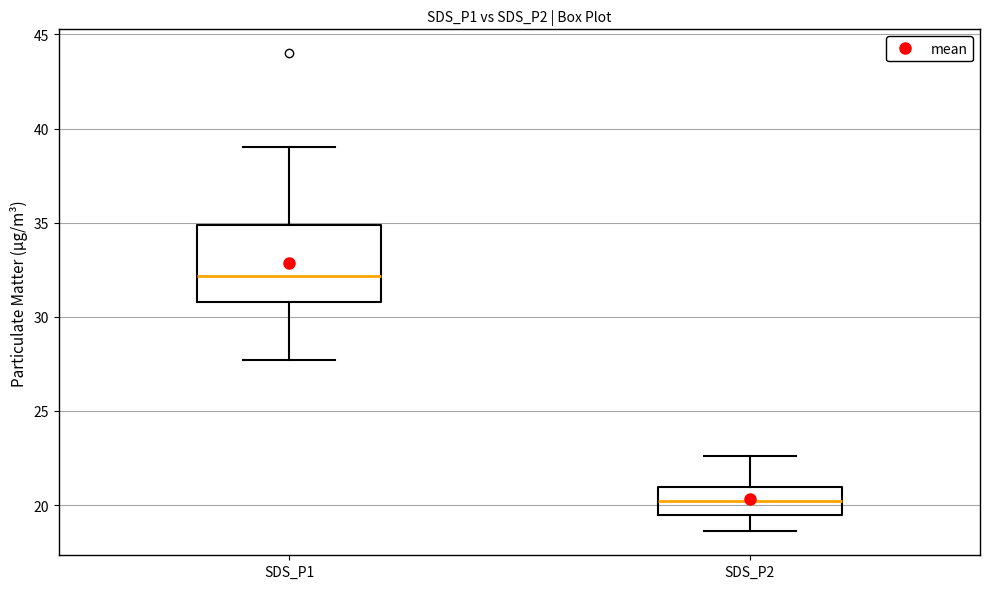

Where does the median line of the box for SDS_P1 sit on the y-axis? The values are not printed on the chart, so give them approximately, as read against the axis.

32.0